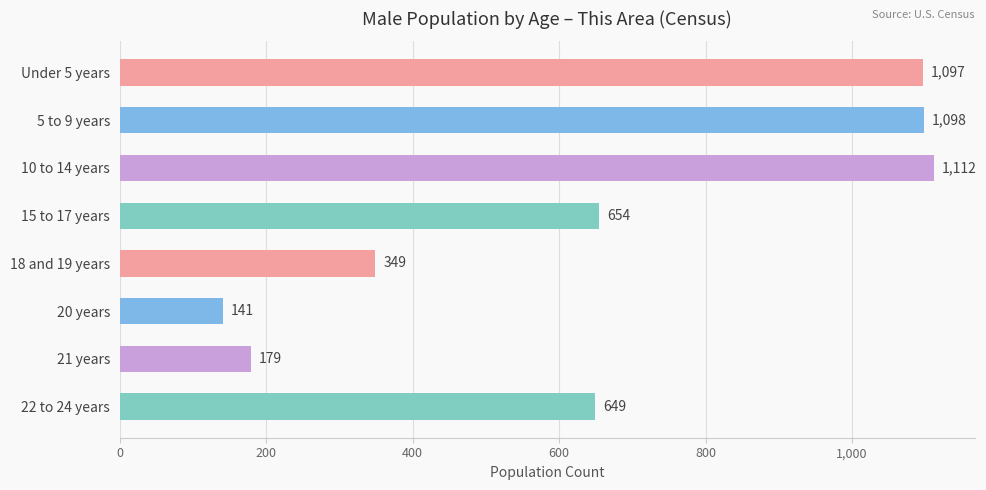

The chart shows a value of 649 at 22 to 24 years. True or false?

True